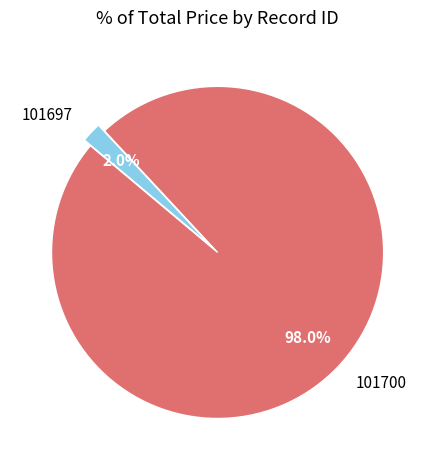

The 101697 slice represents 2% of the pie. True or false?

True